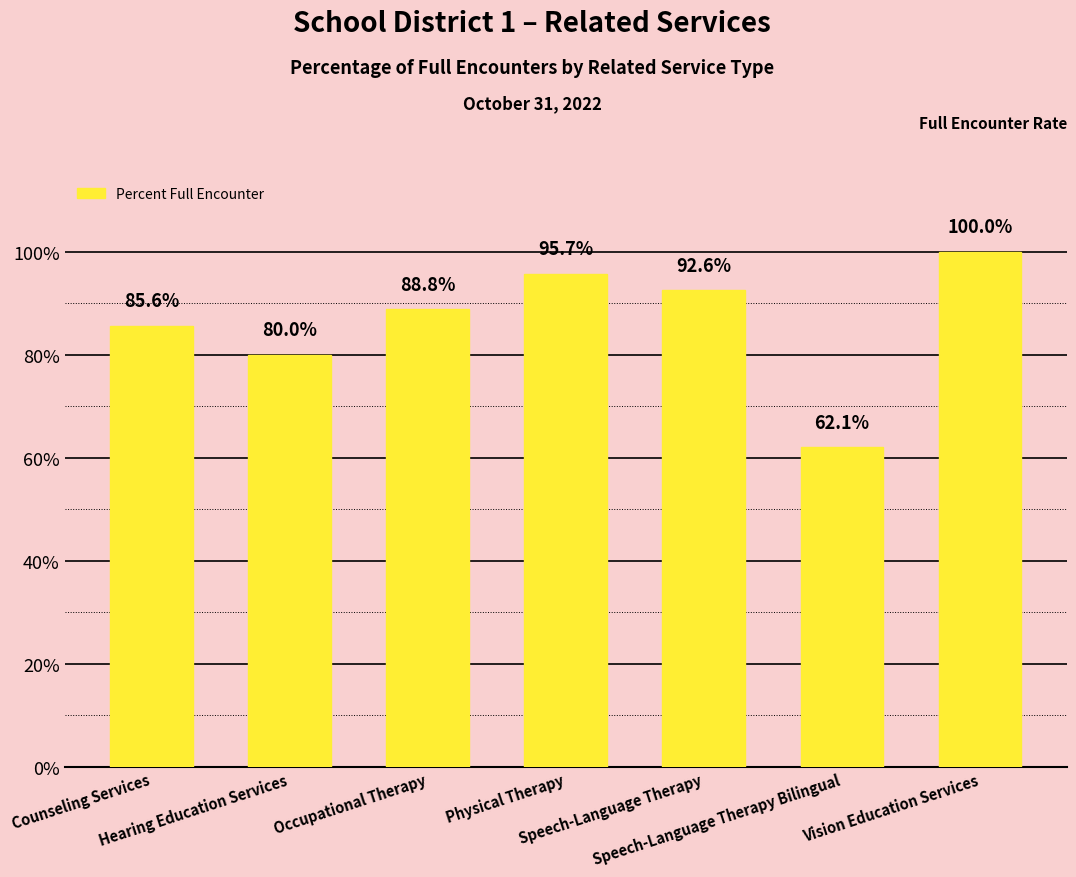

How many series are shown in this chart?

1